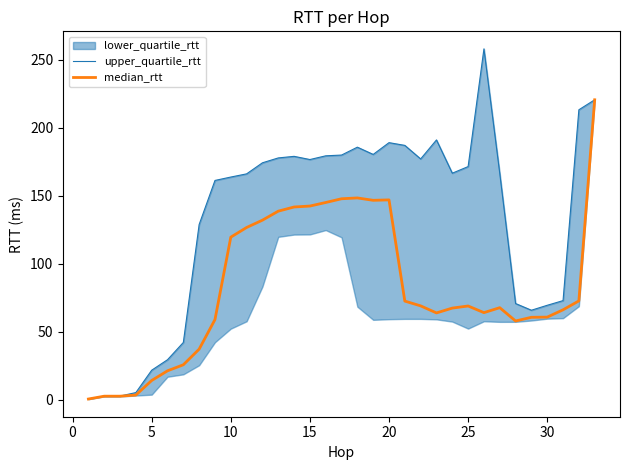

How many values in the median_rtt series are below 67?

15